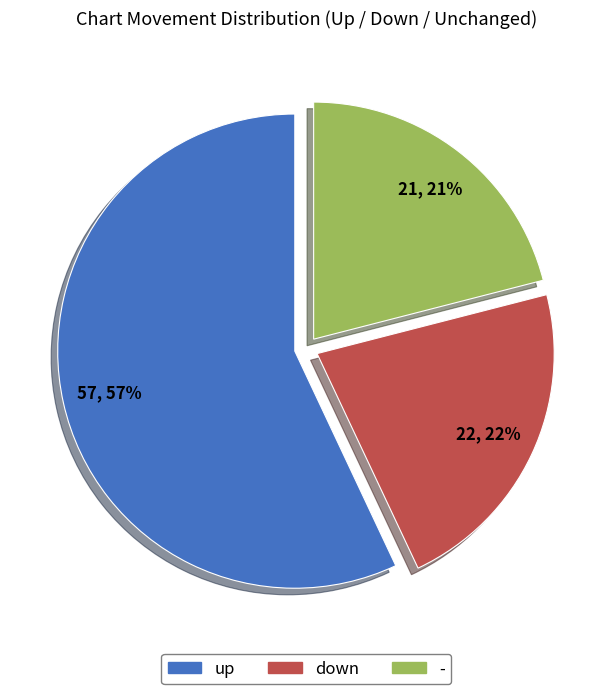

Rank the categories by value from highest to lowest.

up, down, -